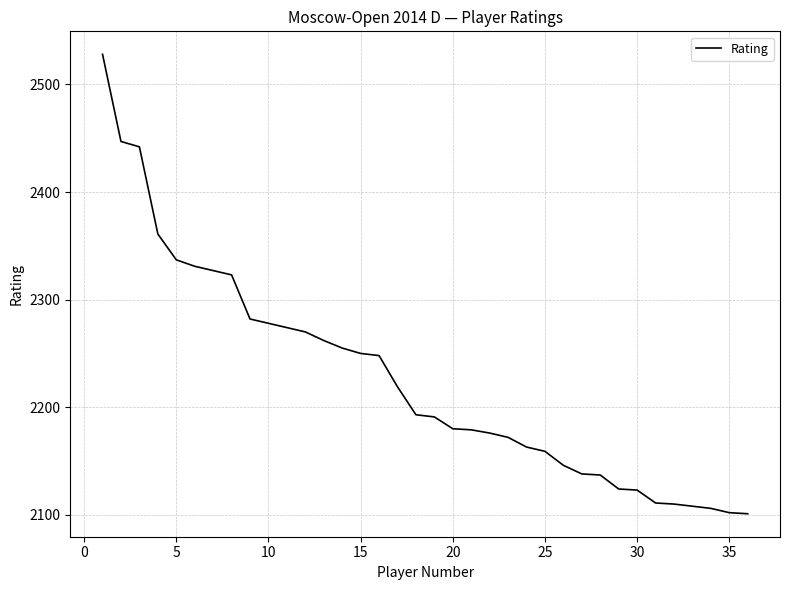

What is the smallest value displayed?

2101